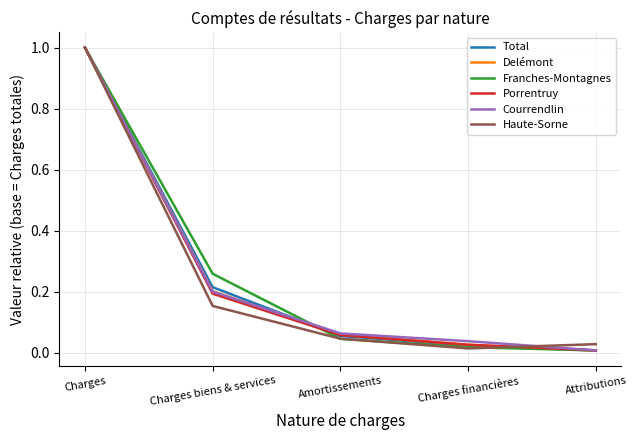

At which category is the sum across all series the highest?

Charges